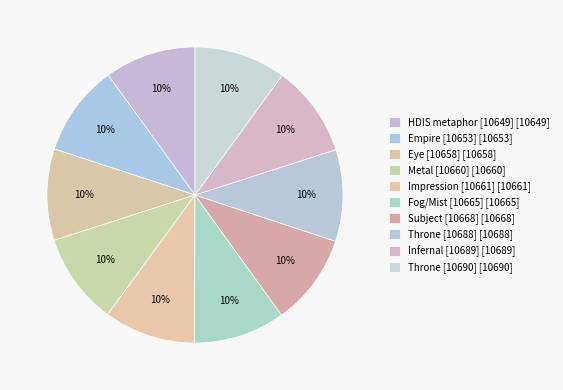

What is the largest slice in the pie chart?

10690